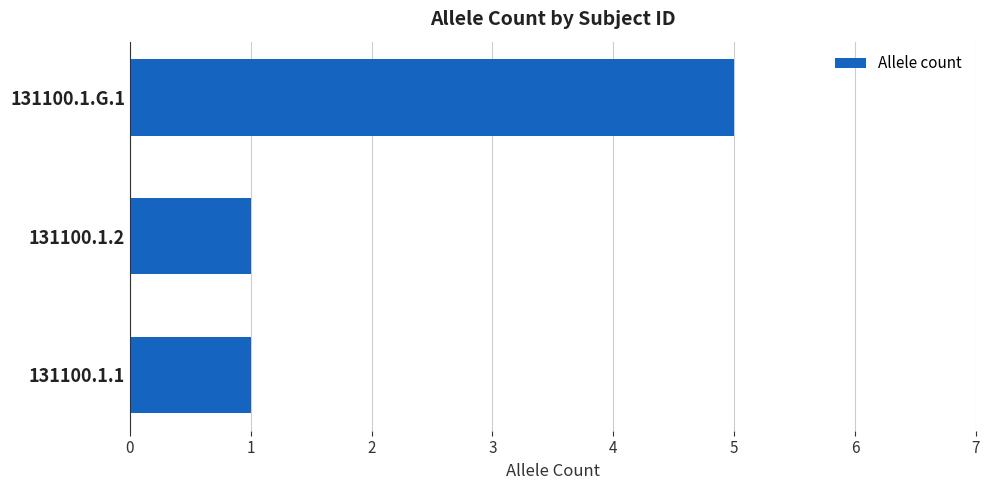

True or false: the data shows 5 at 131100.1.G.1.

True